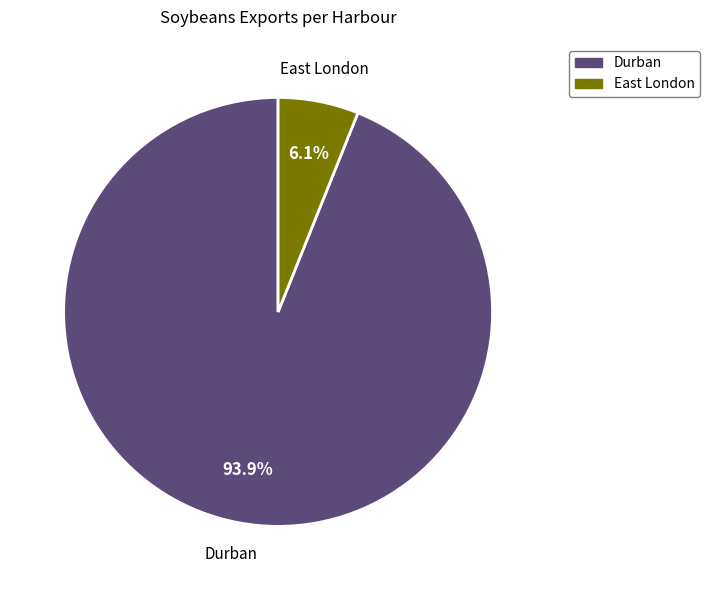

Is there a majority slice in this chart?

Yes